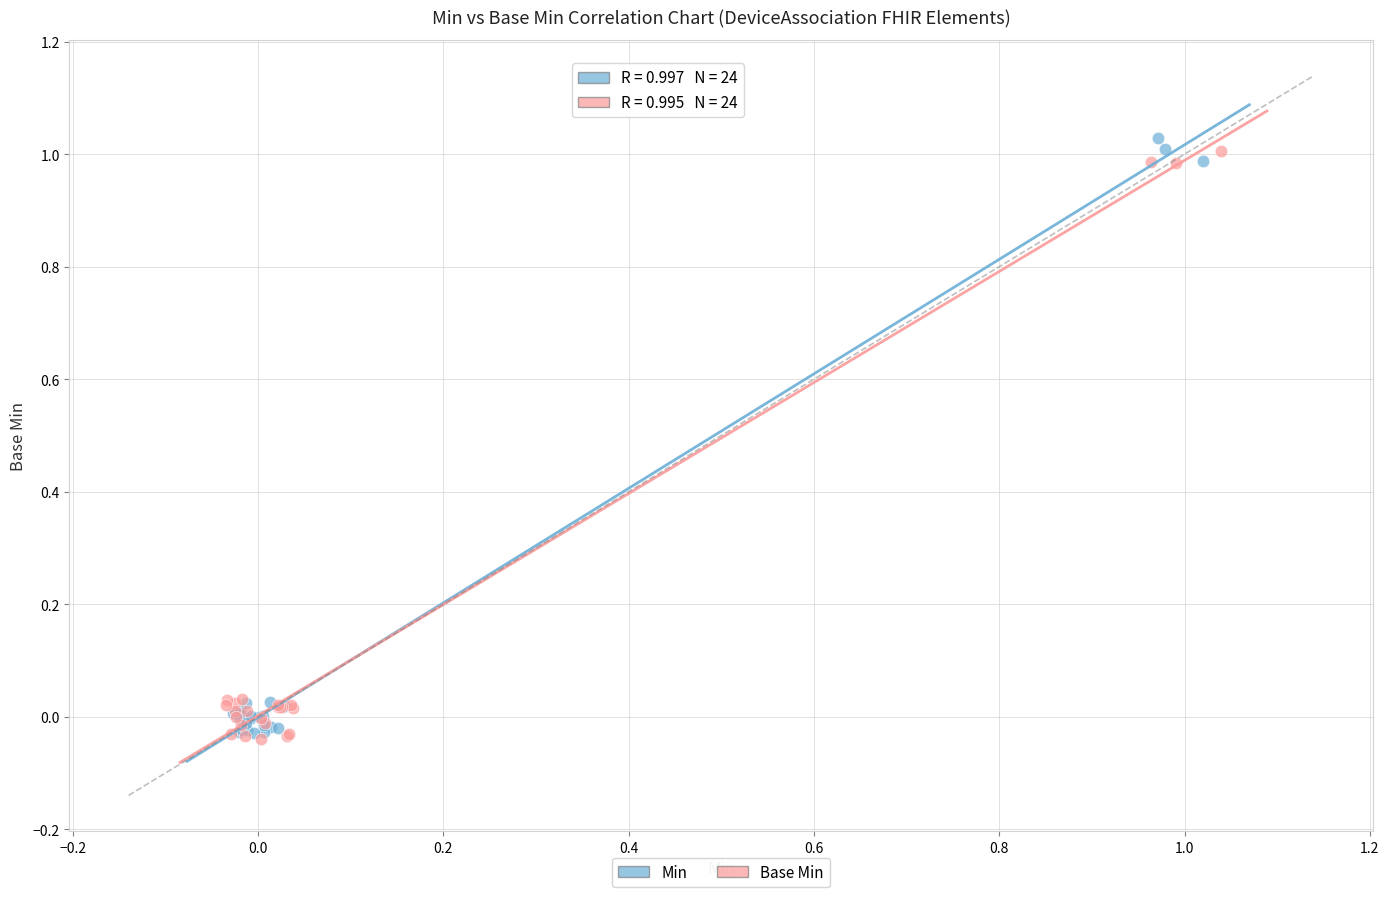

What are all the series names shown in the legend?

Min, Base Min